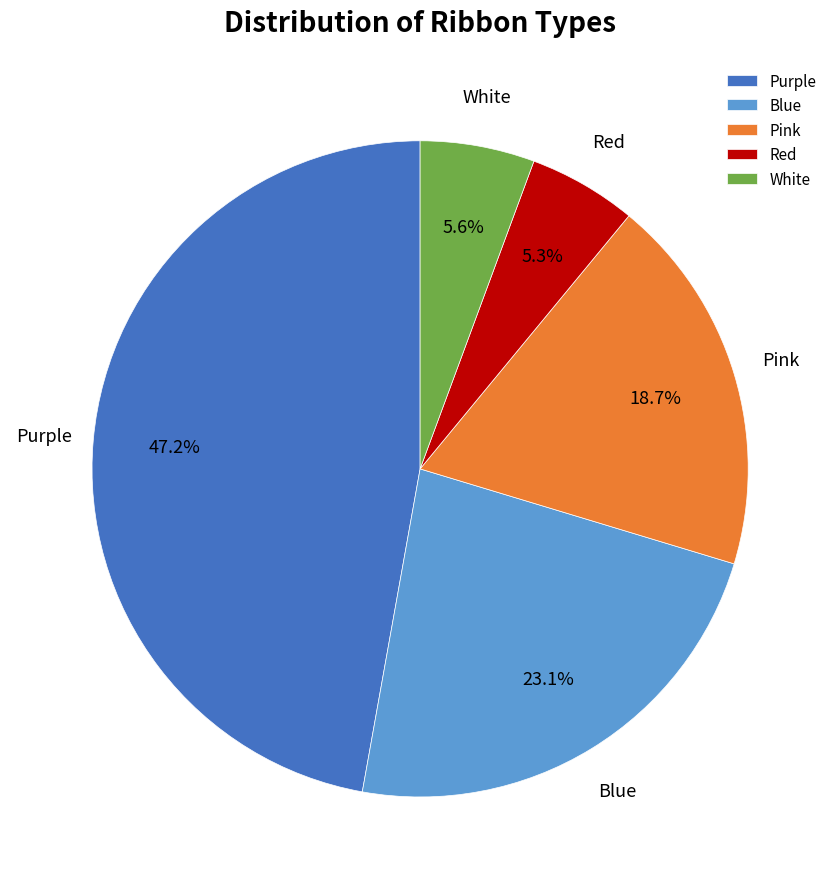

To the nearest percent, what is the average slice percentage?

20%